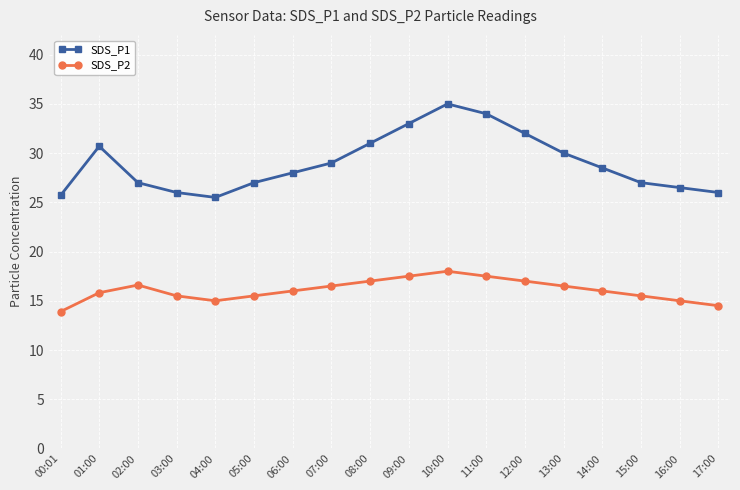

What is the label of the 8th point from the right?

10:00